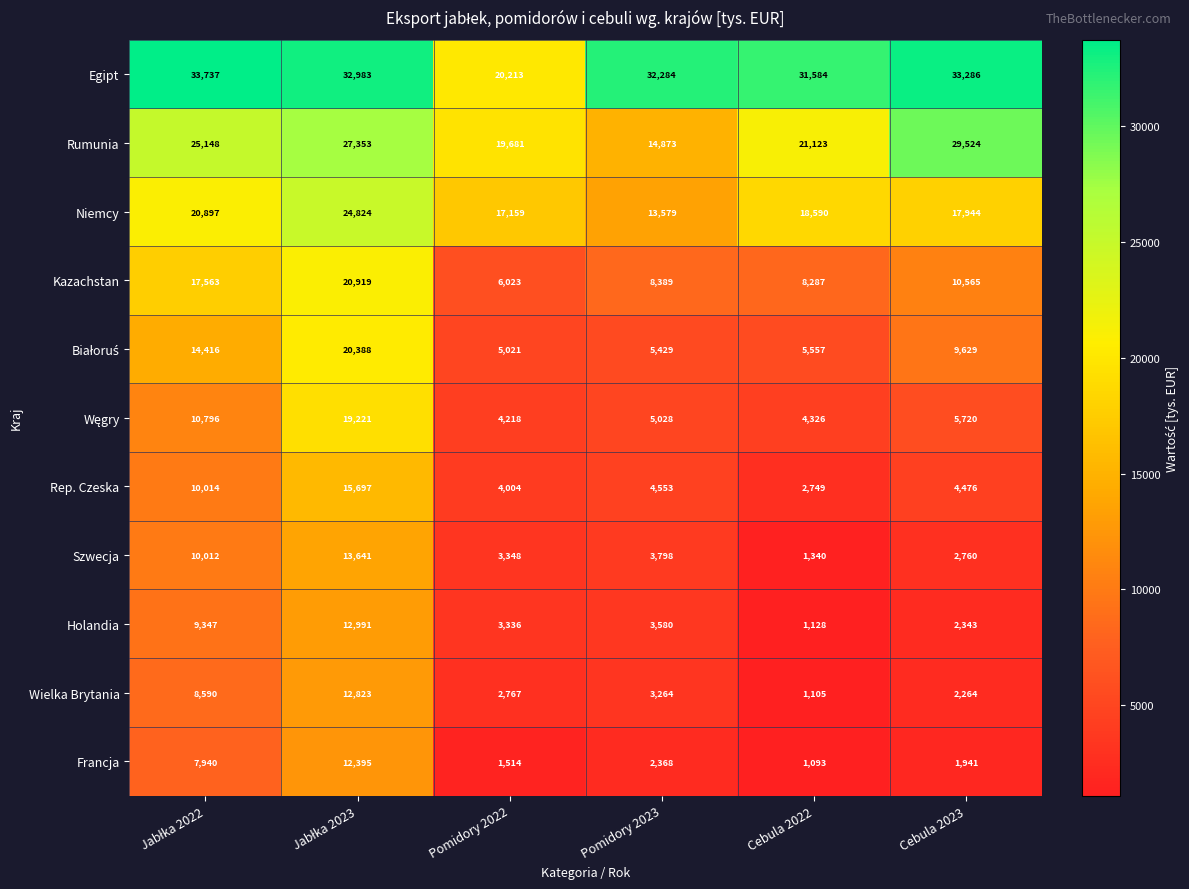

What is the sum of all Egipt values?

184087